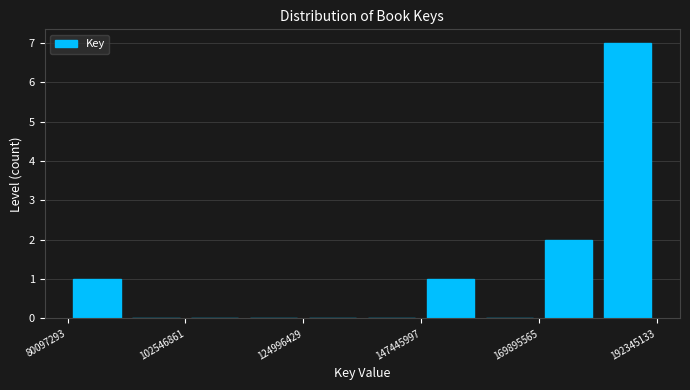

Around what value on the x-axis is the tallest bar? Give the approximate position of its centre, as read against the axis.

185000000